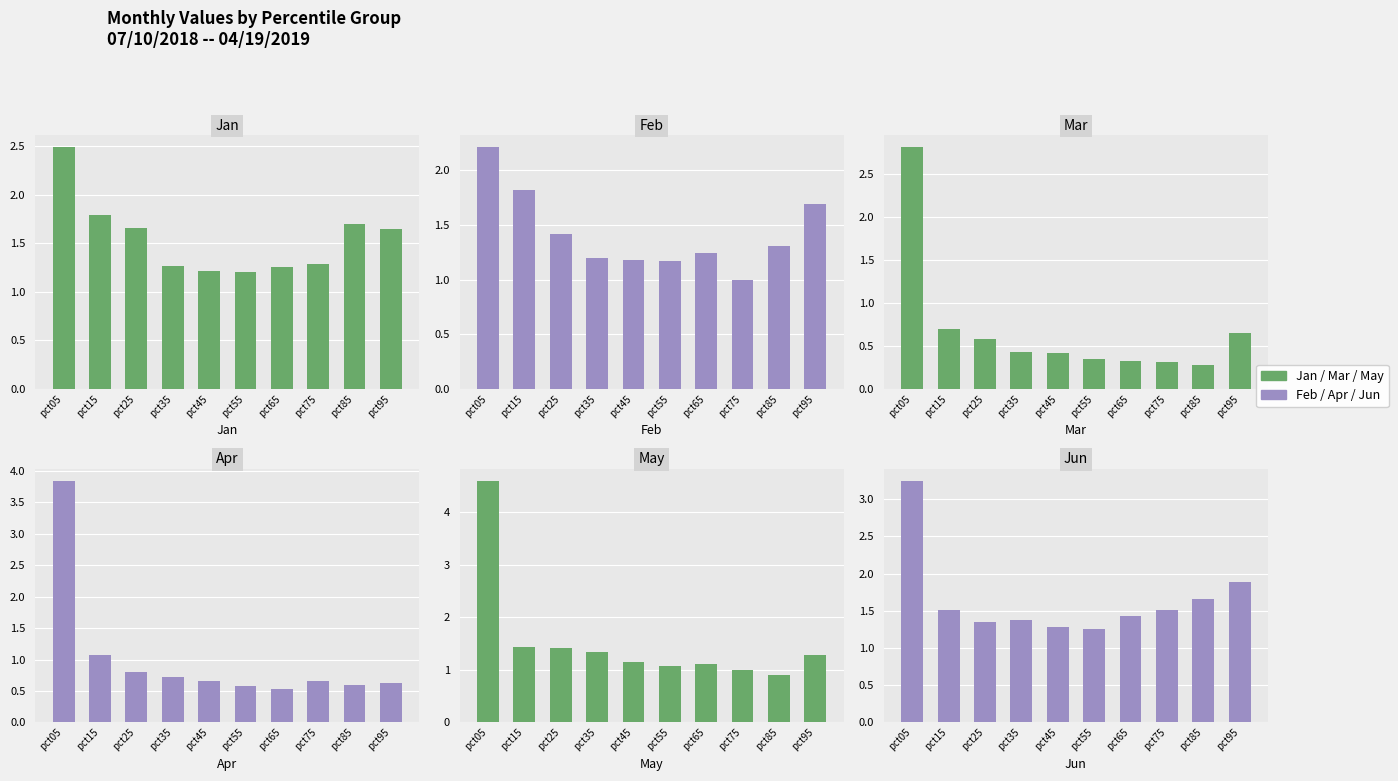

What is the smallest value displayed?

0.3